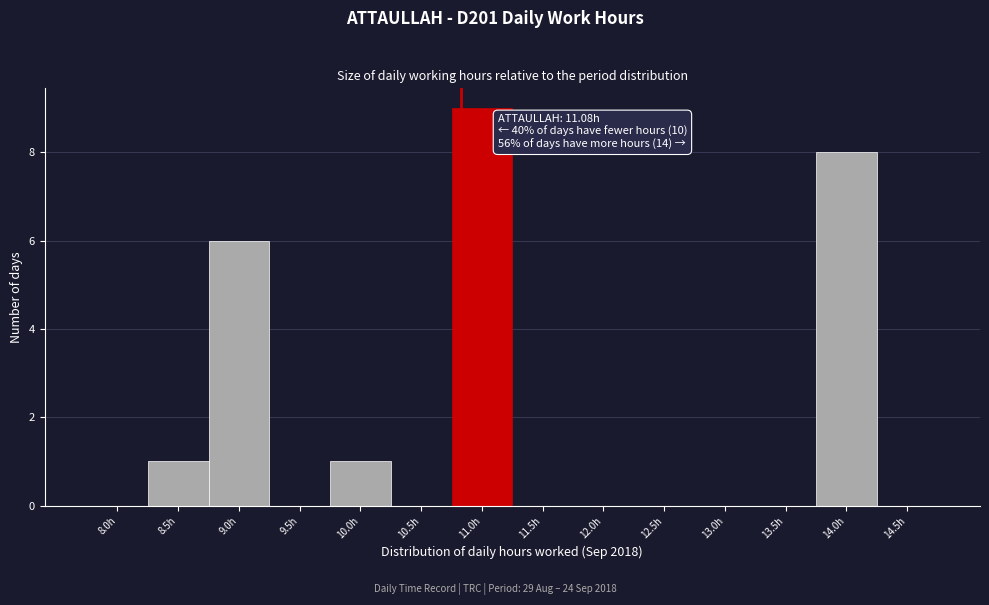

Reading left to right, list all the values displayed in this chart.

8.0h=0	8.5h=1	9.0h=6	9.5h=0	10.0h=1	10.5h=0	11.0h=9	11.5h=0	12.0h=0	12.5h=0	13.0h=0	13.5h=0	14.0h=8	14.5h=0